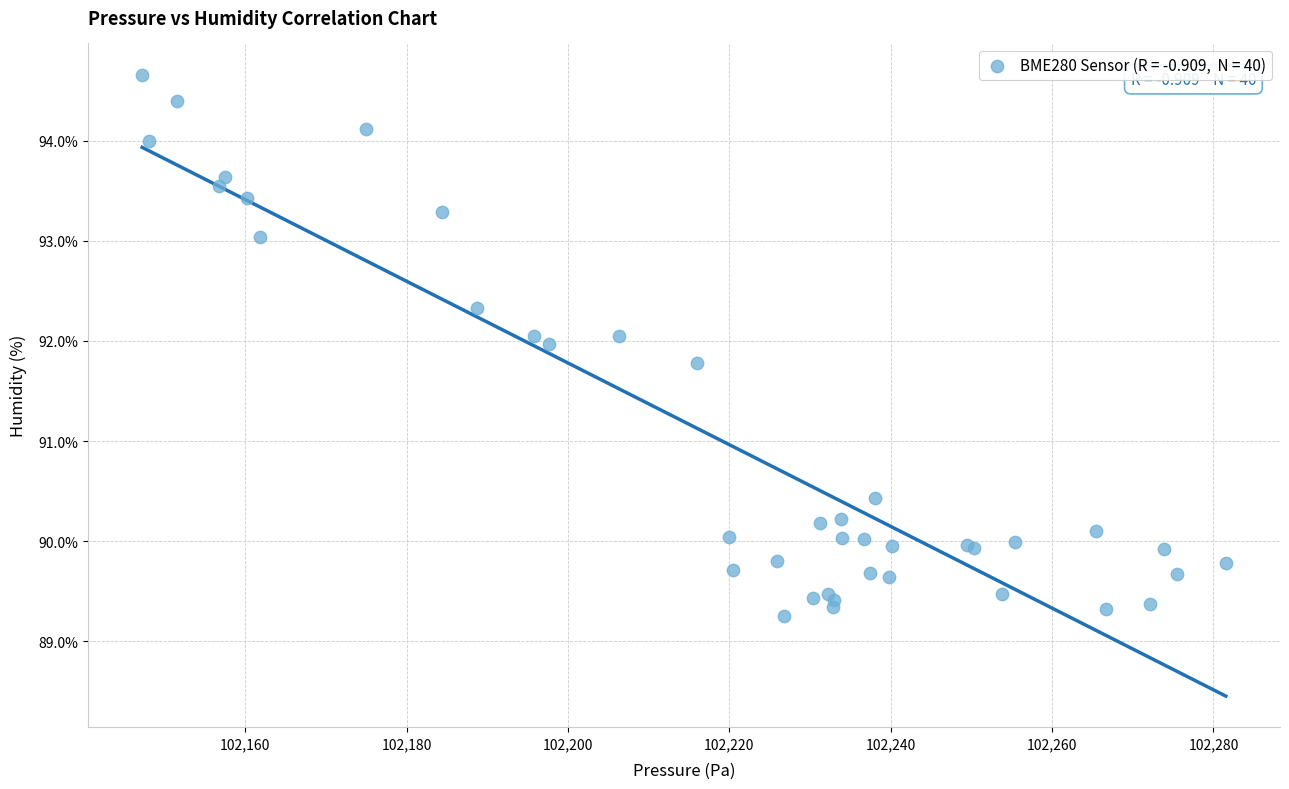

What Y value in the scatter plot is closest to 91?

90.4